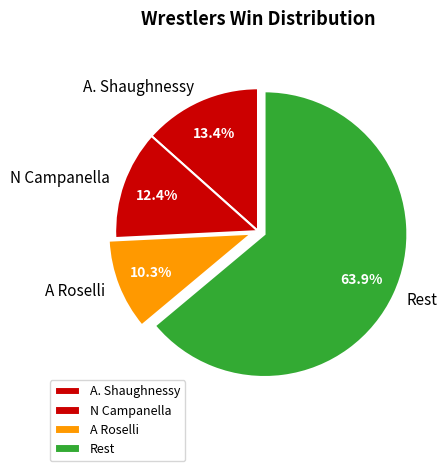

Which category has the smallest portion of the pie?

A Roselli